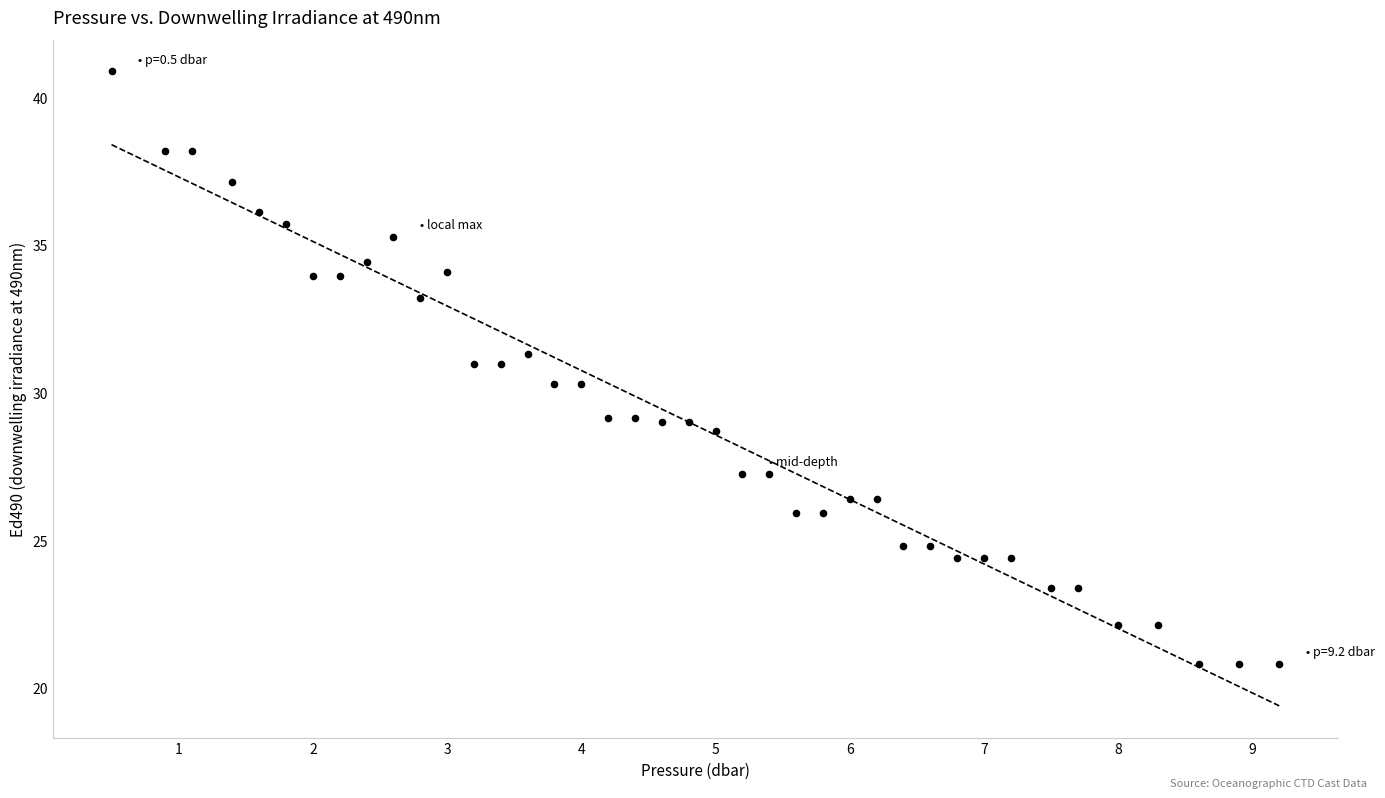

What is the range of X values (max minus min)?

8.7